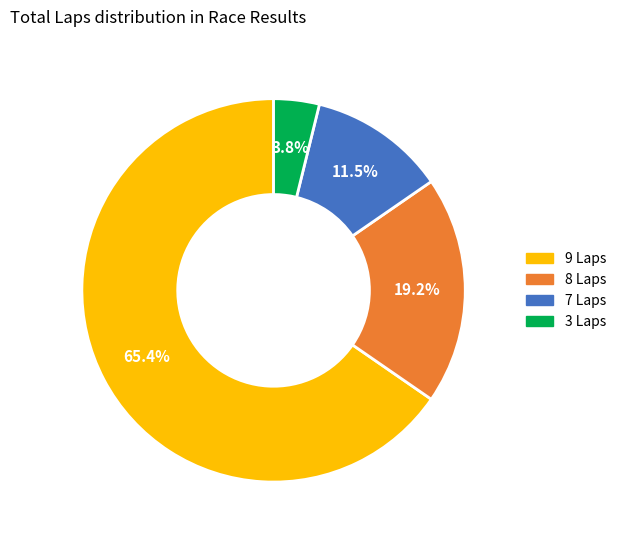

Does any single category account for the majority?

Yes